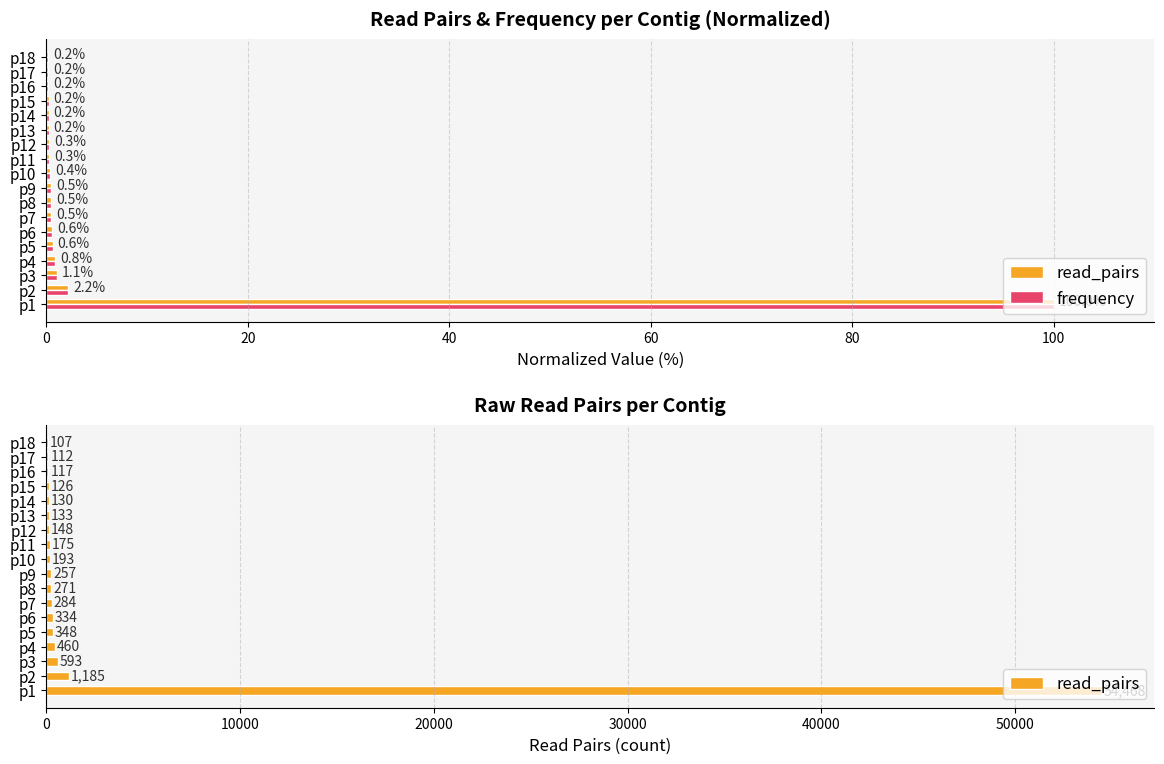

Is it true that read_pairs equals 117.0 at p16?

True